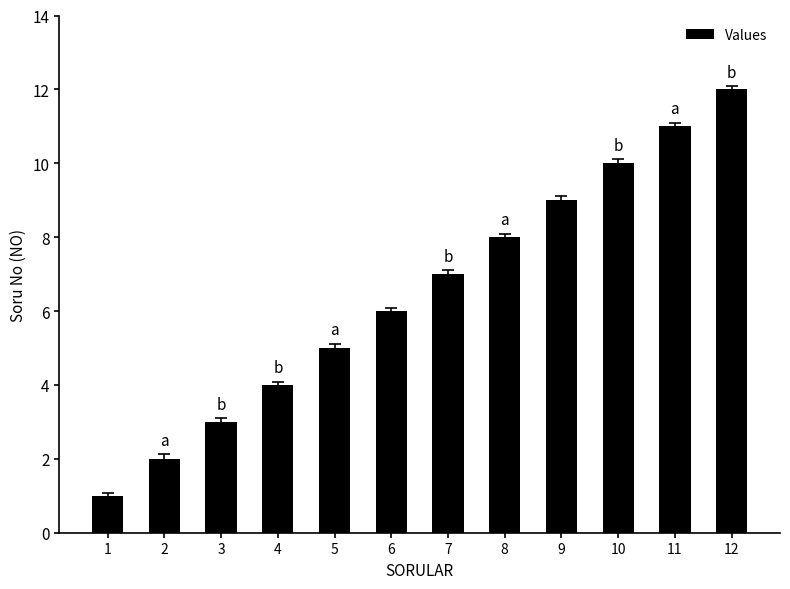

Are the bars grouped side by side (vs. stacked)?

No